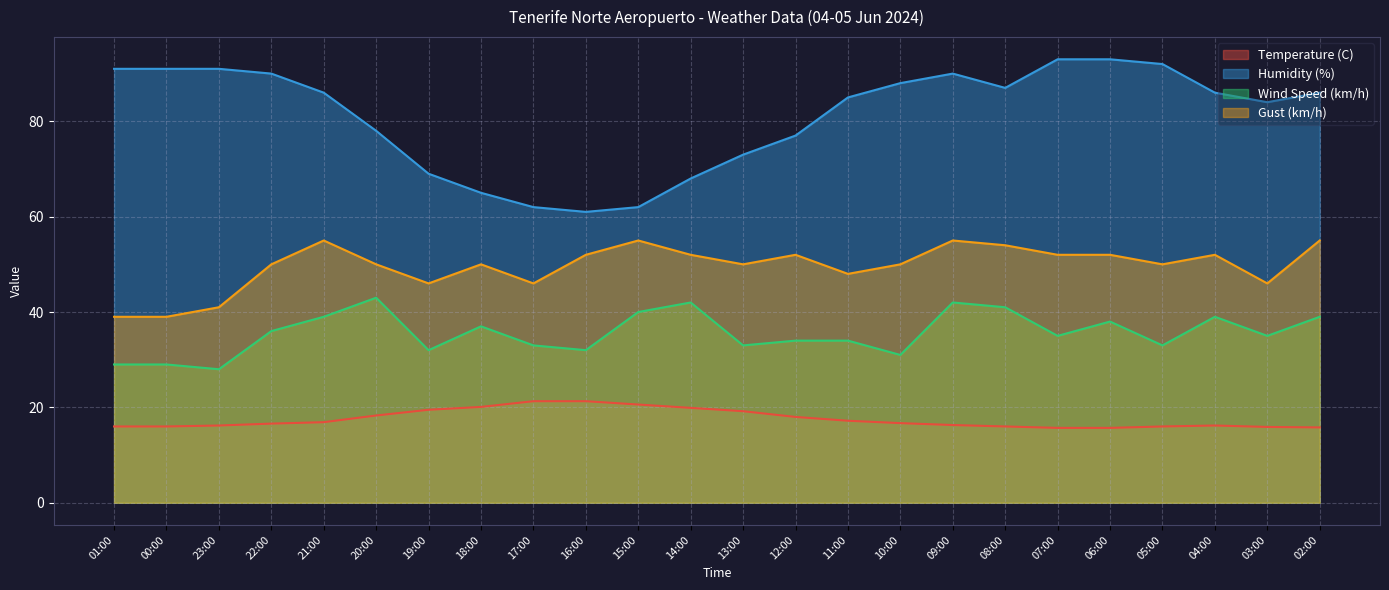

True or false: Wind Speed (km/h) and Gust (km/h) intersect in this chart.

False